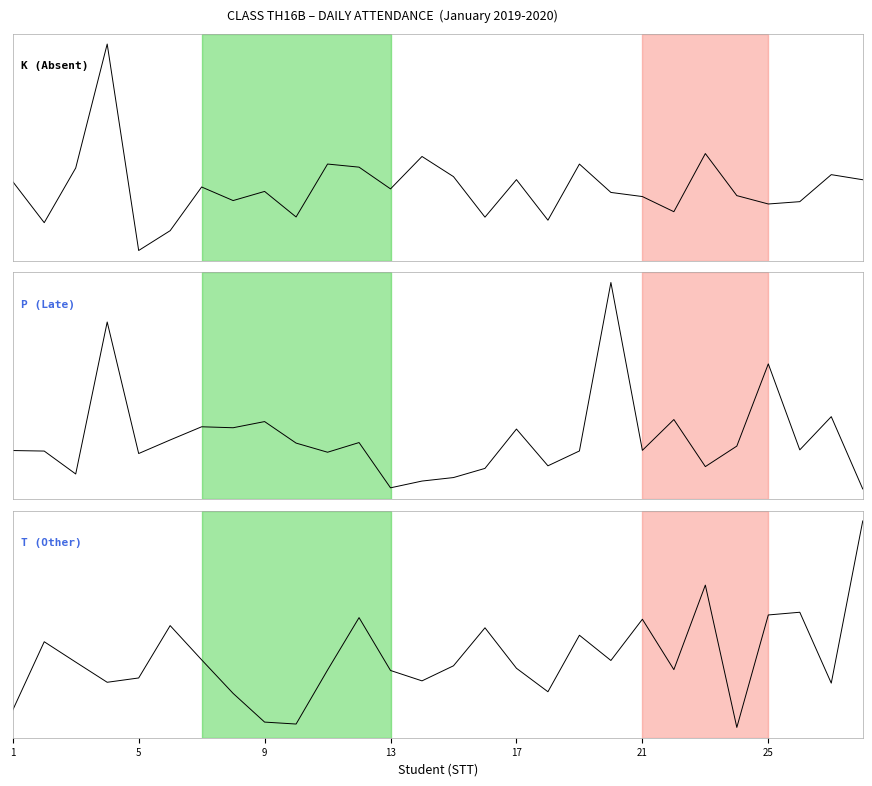

Which series has the largest range (max minus min)?

P (Late)